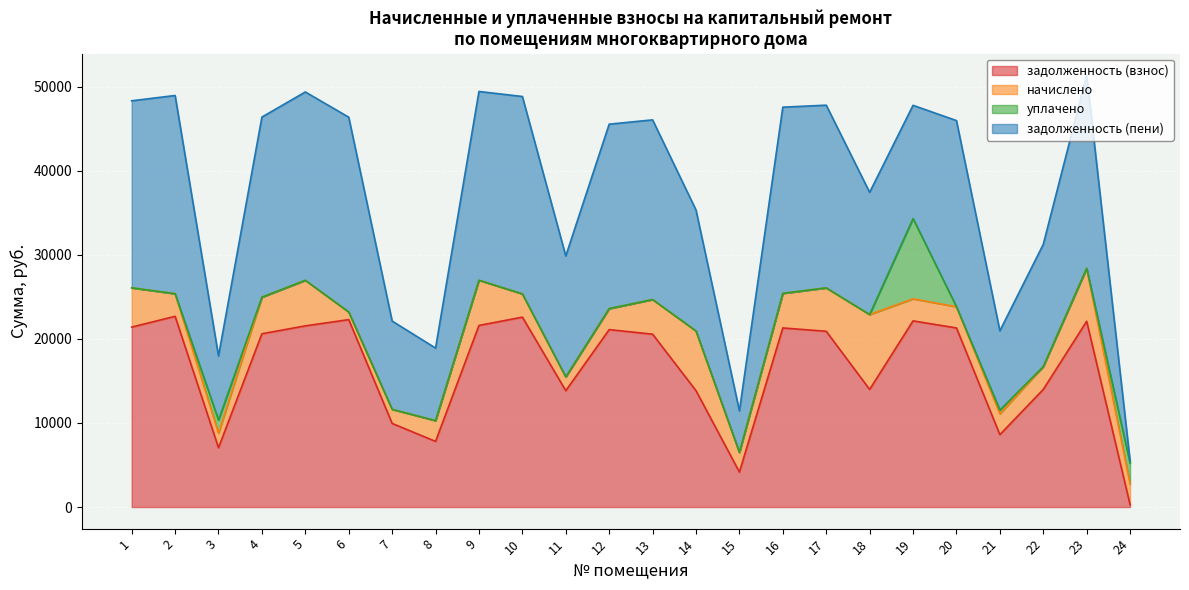

How many values in the задолженность (пени) series exceed 21424?

12